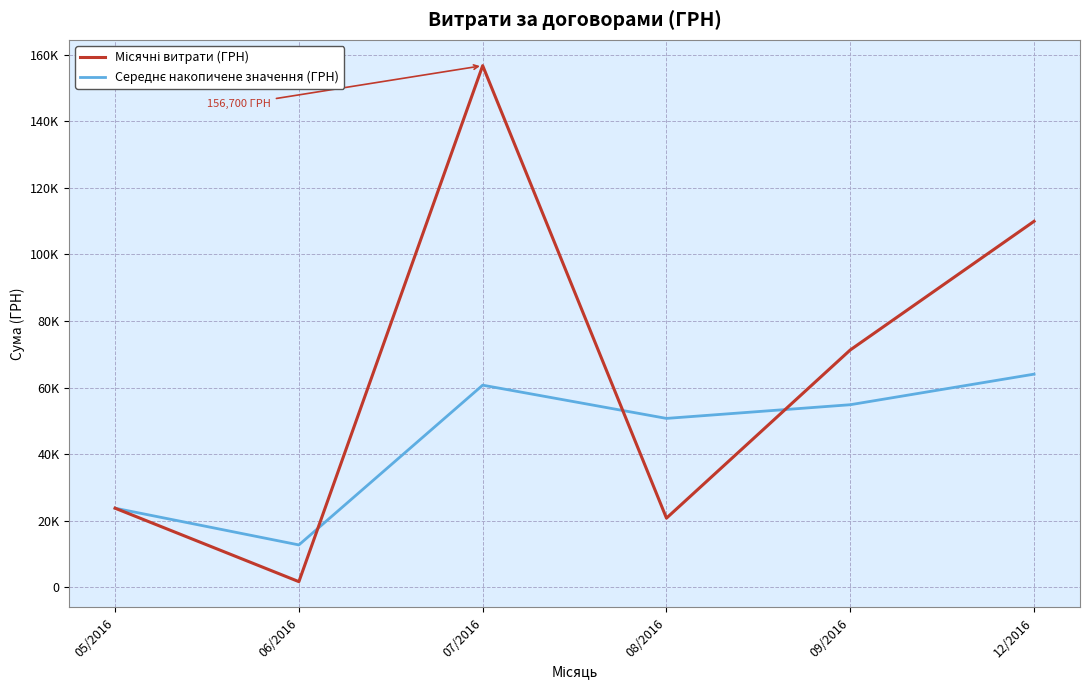

Which category has the highest value across all series?

07/2016